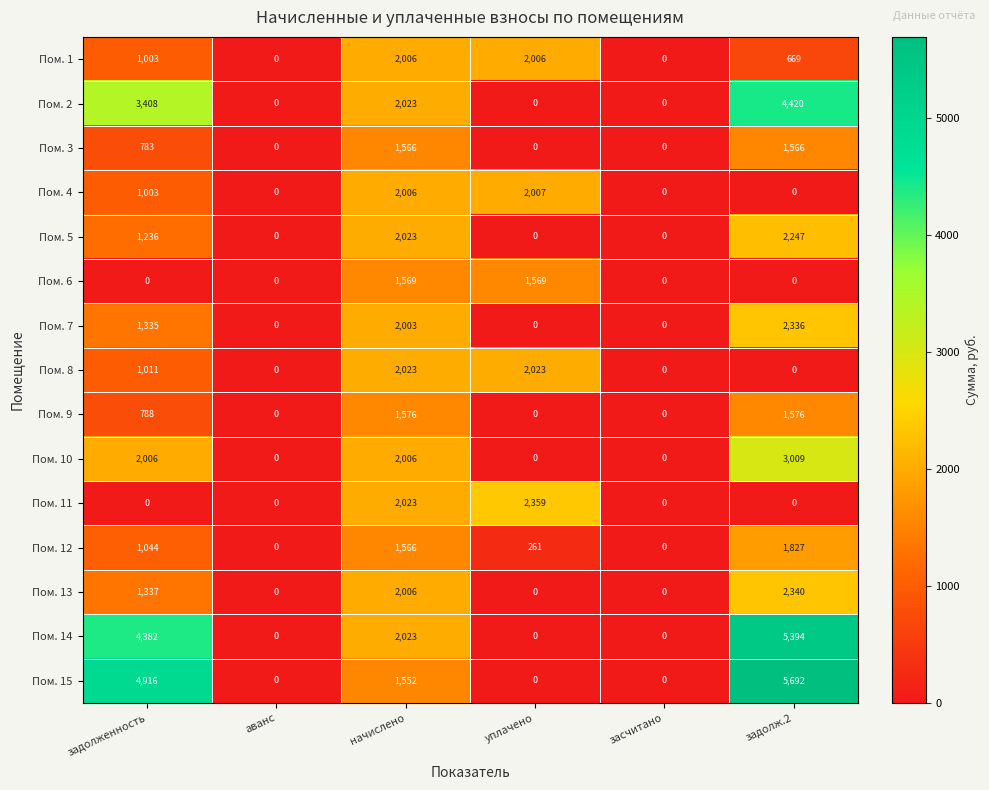

What is the difference between the second highest and minimum values in the Пом. 9 series?

1576